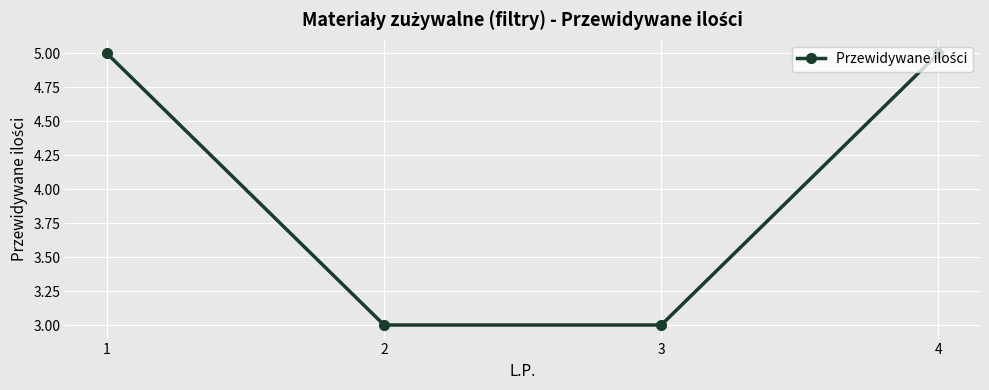

What is the change in value from 2 to 4?

+2